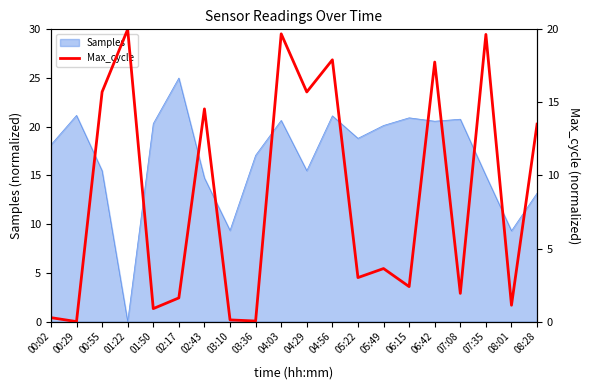

Is it true that the value at 04:03 is 19.7?

True